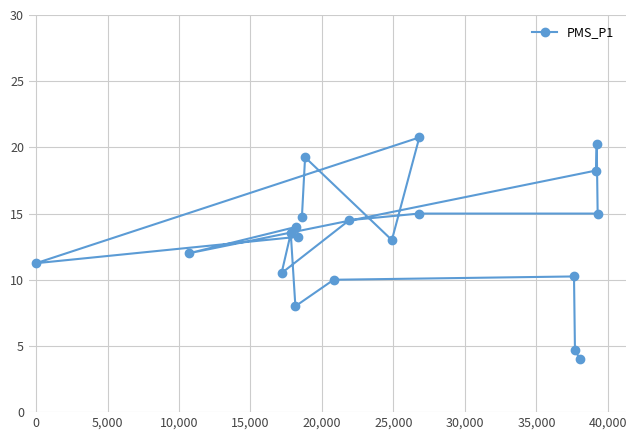

What is the minimum value shown in the chart?

4.0